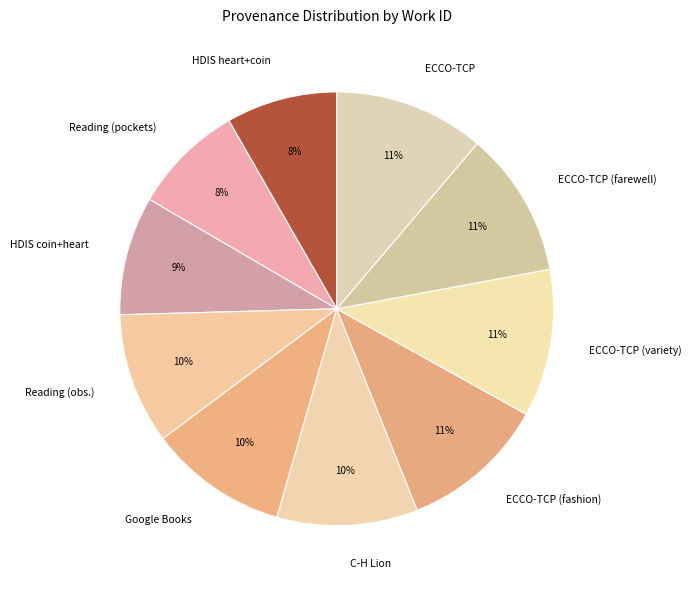

What is the ratio of the value at ECCO-TCP (variety) to the value at Reading (obs.)?

1.1